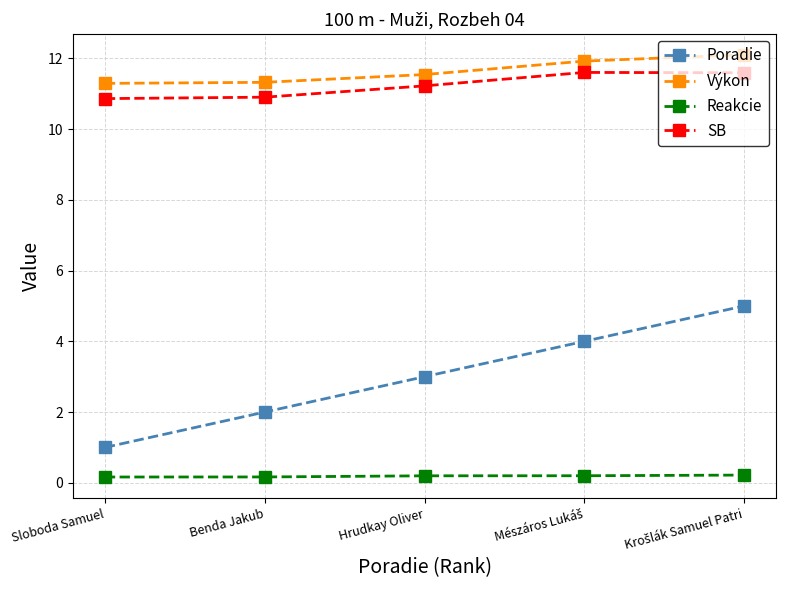

What is the label of the 3rd point from the right?

Hrudkay Oliver